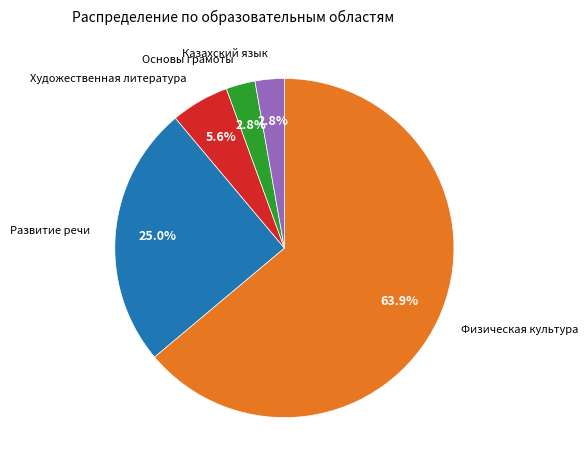

Combined, what portion of the pie is Художественная литература and Развитие речи?

30.6%